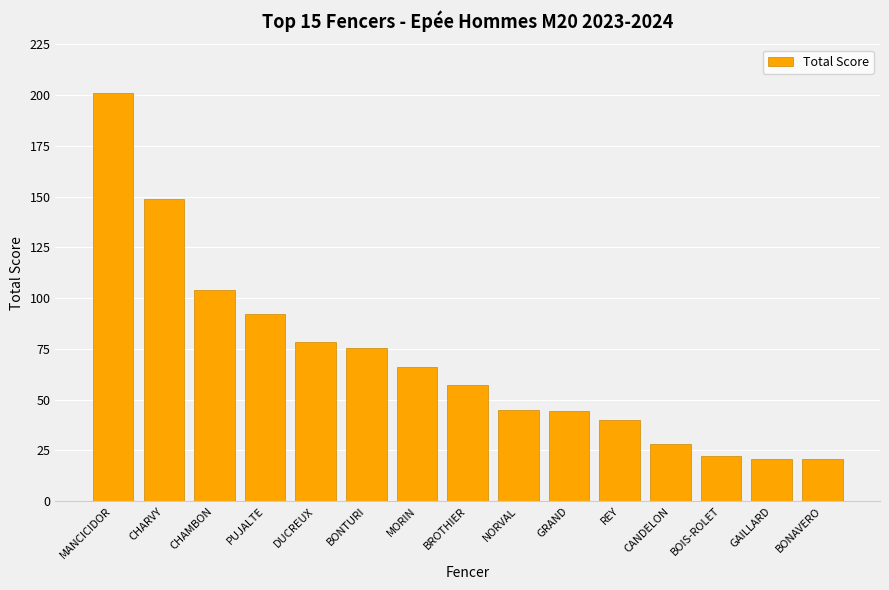

What is the value of the 14th bar from the left?

20.6